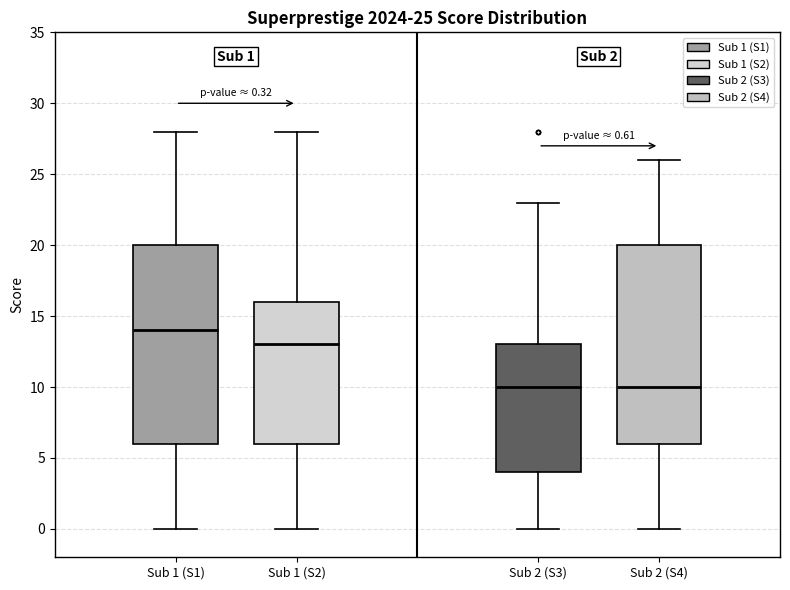

Which box has the highest median line?

Sub 1 (S1)